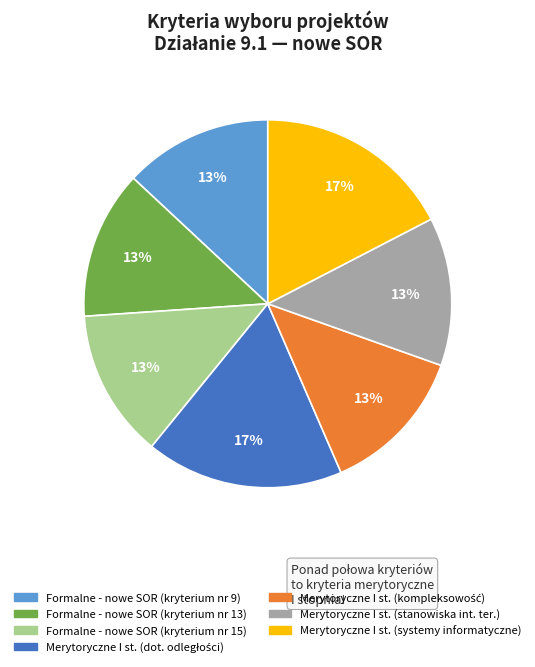

To the nearest percent, what is the average slice percentage?

14%